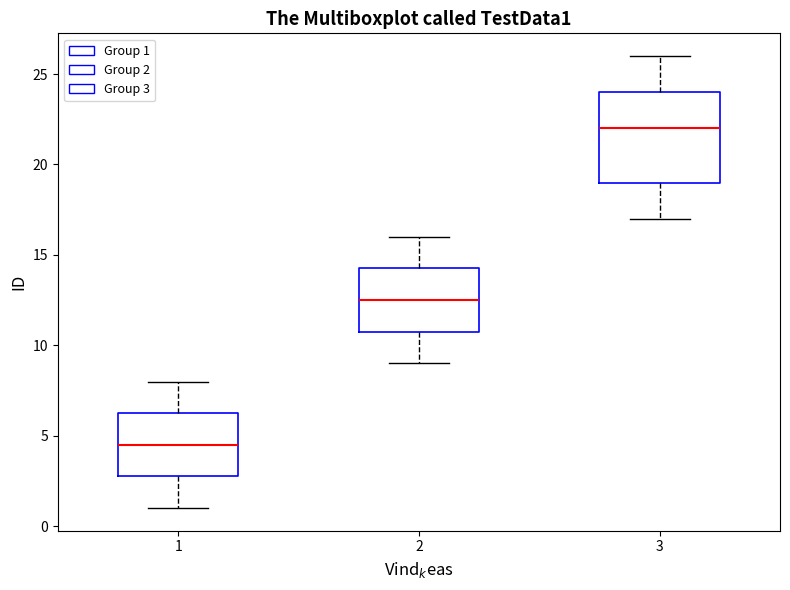

Reading left to right, read every box against the y-axis: the position of its median line, the range the box covers, and the ends of its whiskers. The values are not printed on the chart, so give them approximately, as read against the axis.

1: median 4.5, box 3.0 to 6.5, whiskers 1.0 to 8.0
2: median 12.5, box 11.0 to 14.5, whiskers 9.0 to 16.0
3: median 22.0, box 19.0 to 24.0, whiskers 17.0 to 26.0